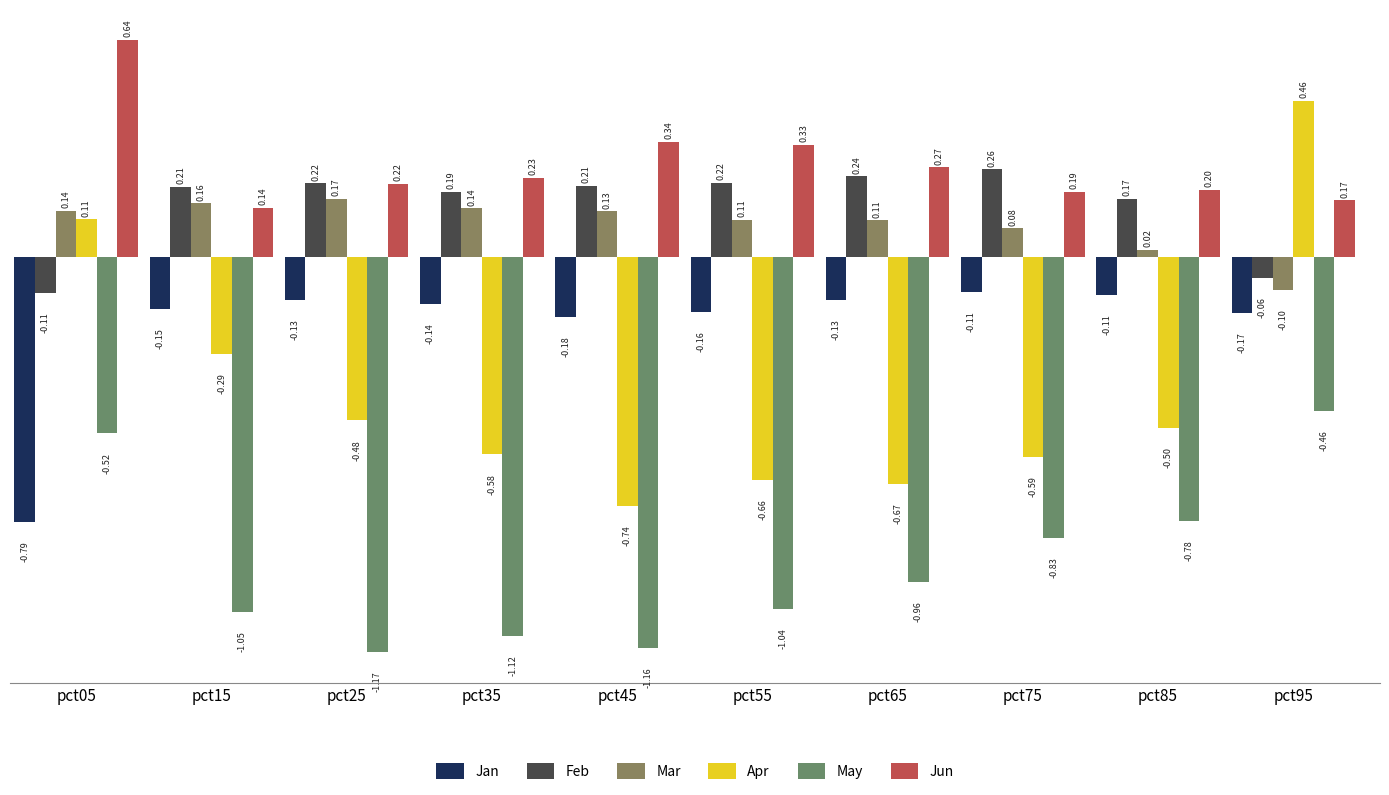

How many data points in Mar are above 0?

9